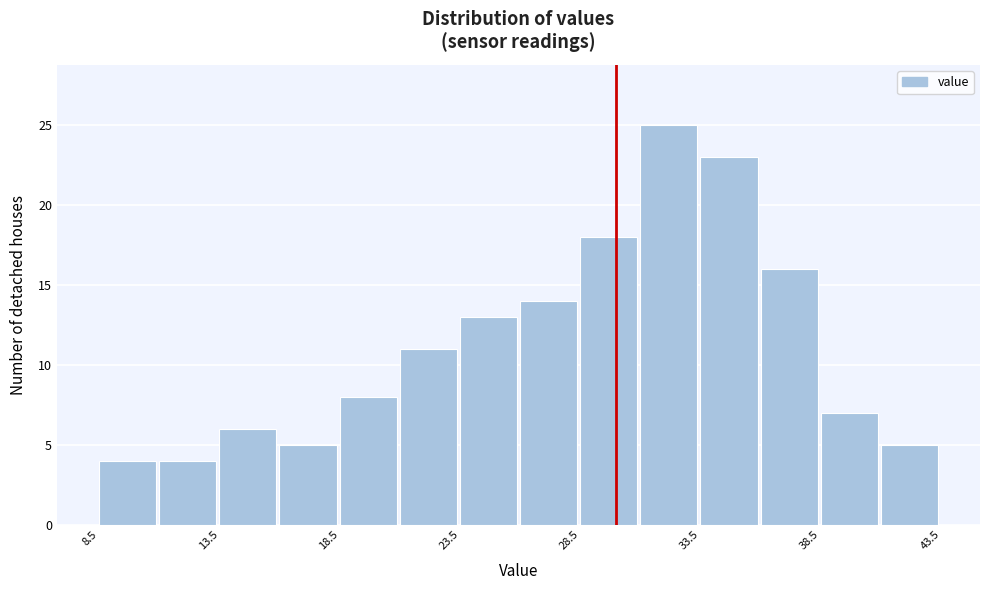

Reading left to right, list every bar in this chart as the range it spans on the x-axis followed by its height. The values are not printed on the chart, so give them approximately, as read against the axis.

8.5 to 11.0: 4
11.0 to 13.5: 4
13.5 to 16.0: 6
16.0 to 18.5: 5
18.5 to 21.0: 8
21.0 to 23.5: 11
23.5 to 26.0: 13
26.0 to 28.5: 14
28.5 to 31.0: 18
31.0 to 33.5: 25
33.5 to 36.0: 23
36.0 to 38.5: 16
38.5 to 41.0: 7
41.0 to 43.5: 5